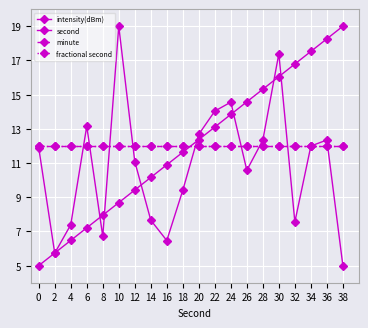

Where do intensity(dBm) and minute first cross each other?

4 and 6